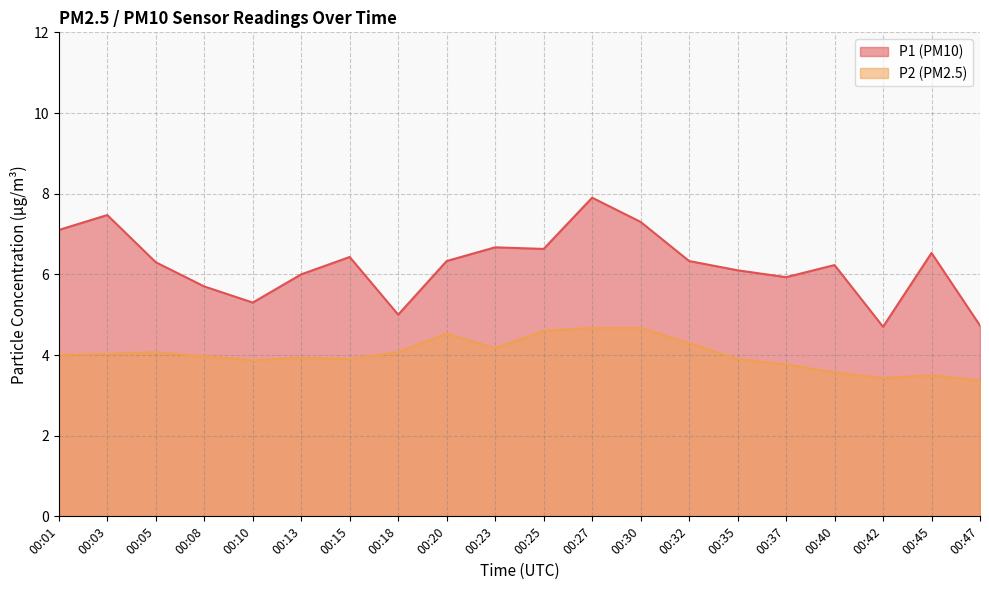

Count the number of data series in this chart.

2